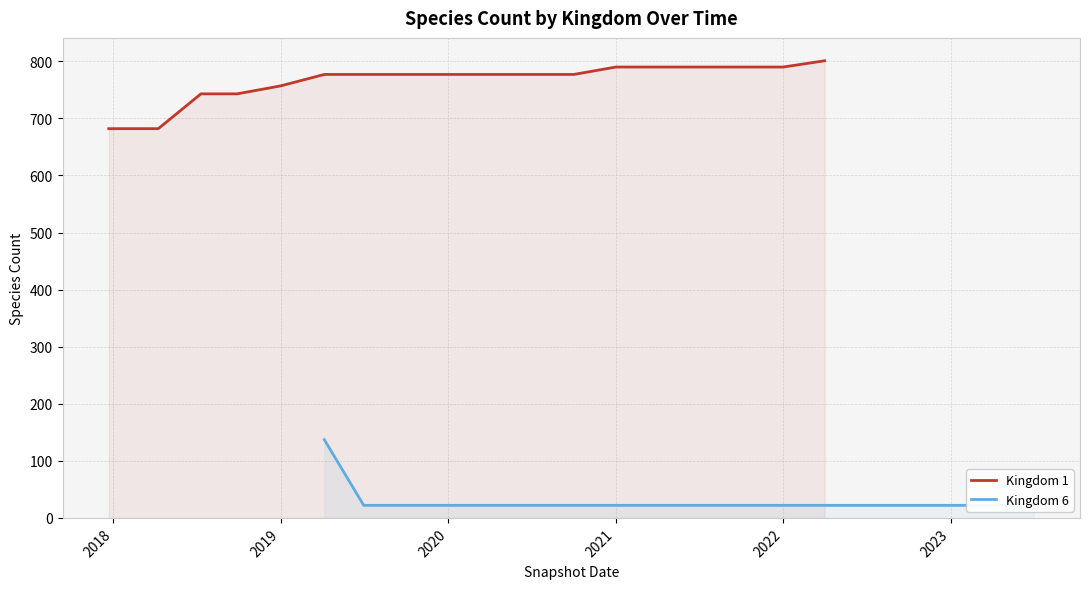

True or false: Kingdom 1 has more than 0 points higher than both neighbors.

False